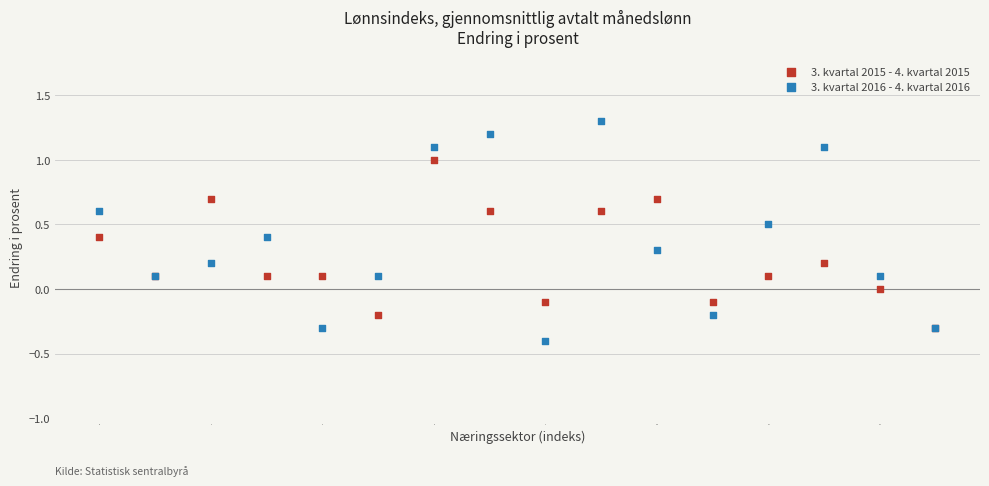

What are all the series names shown in the legend?

3. kvartal 2015 - 4. kvartal 2015, 3. kvartal 2016 - 4. kvartal 2016